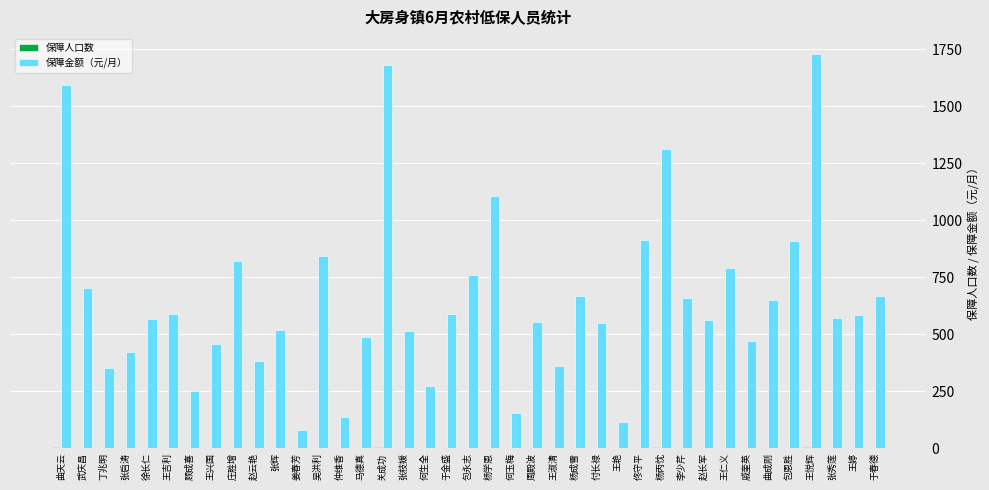

True or false: 保障金额（元/月） has a value of 1604 at 包恩胜.

False